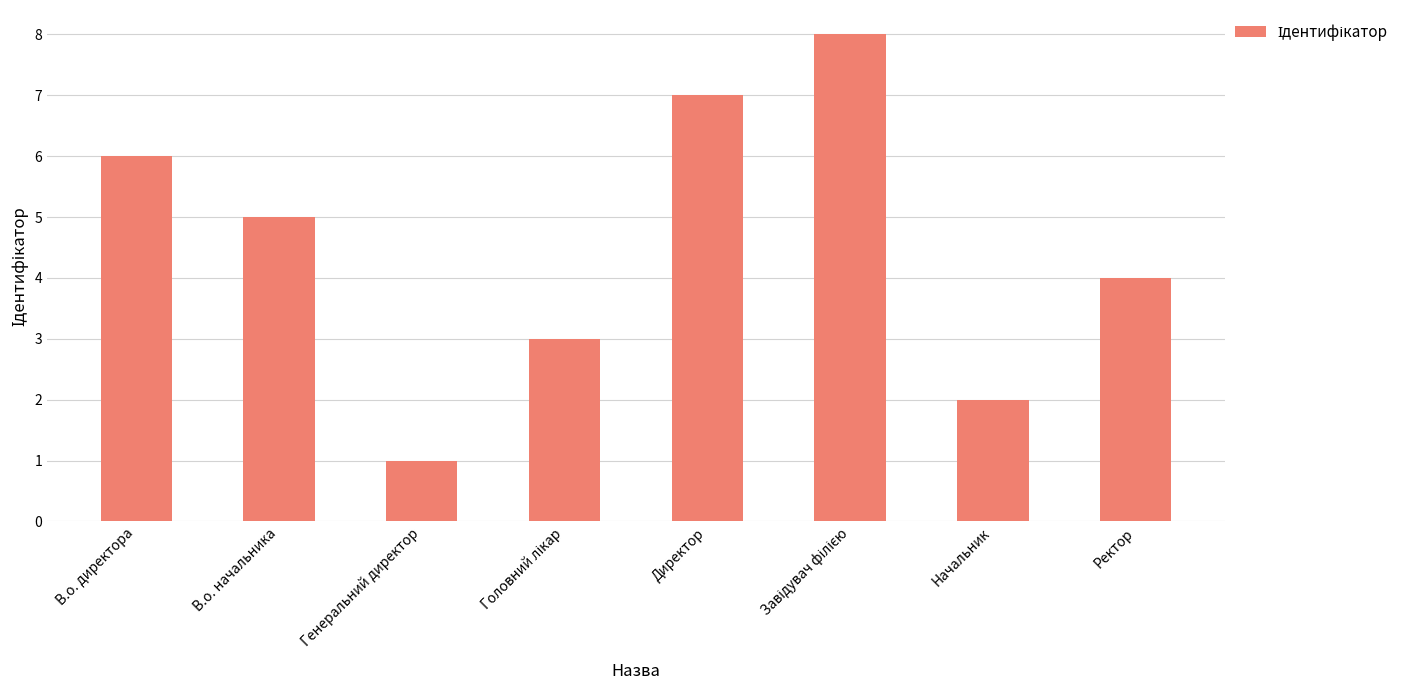

Does the chart contain stacked bars?

No